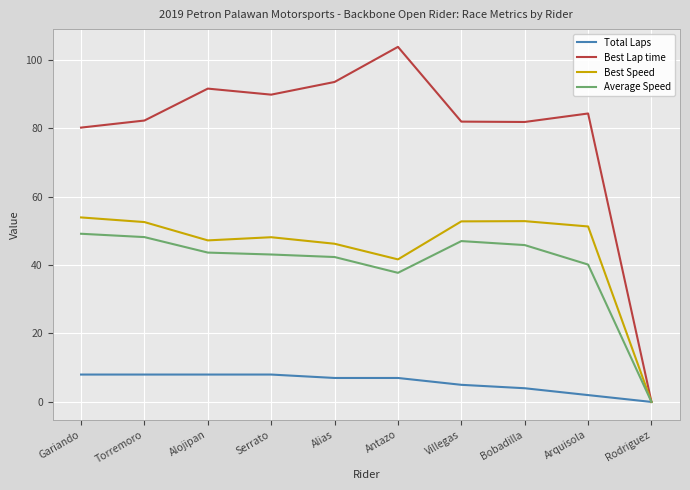

What is the total value across all series at Villegas?

186.6